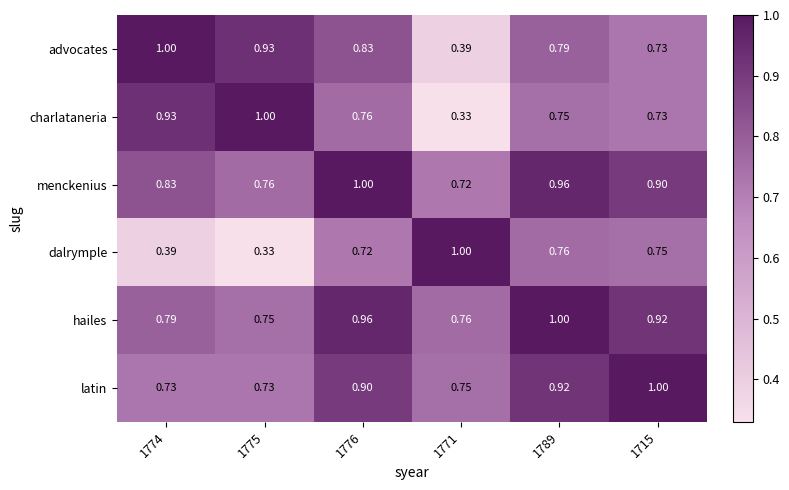

Is the value of advocates at 1776 greater than the value of hailes at 1715?

No